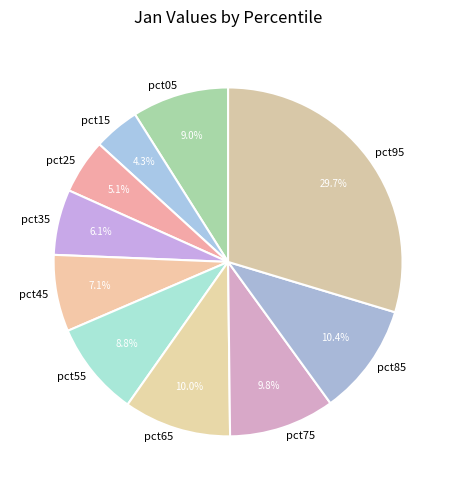

What is the smallest slice in the pie chart?

pct15